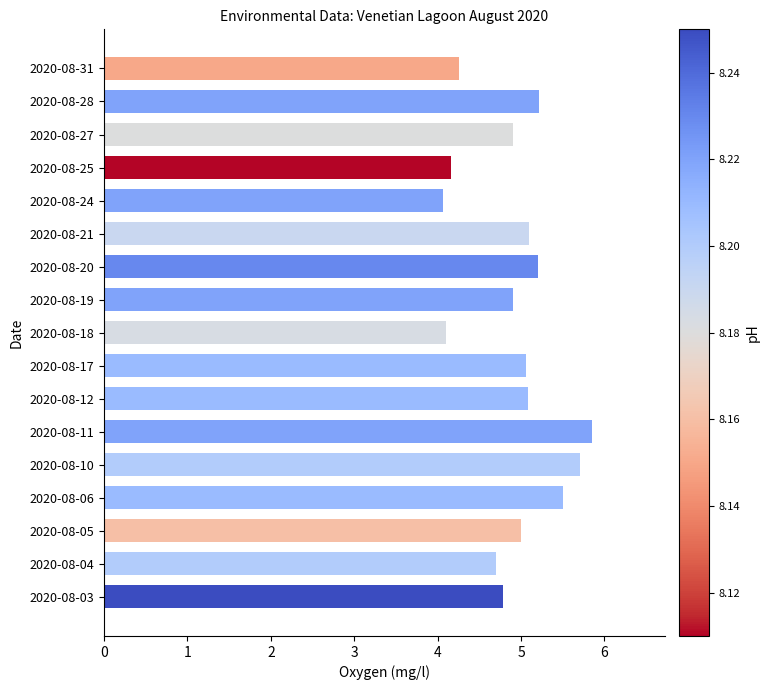

The value at 2020-08-27 is 8.0. True or false?

False